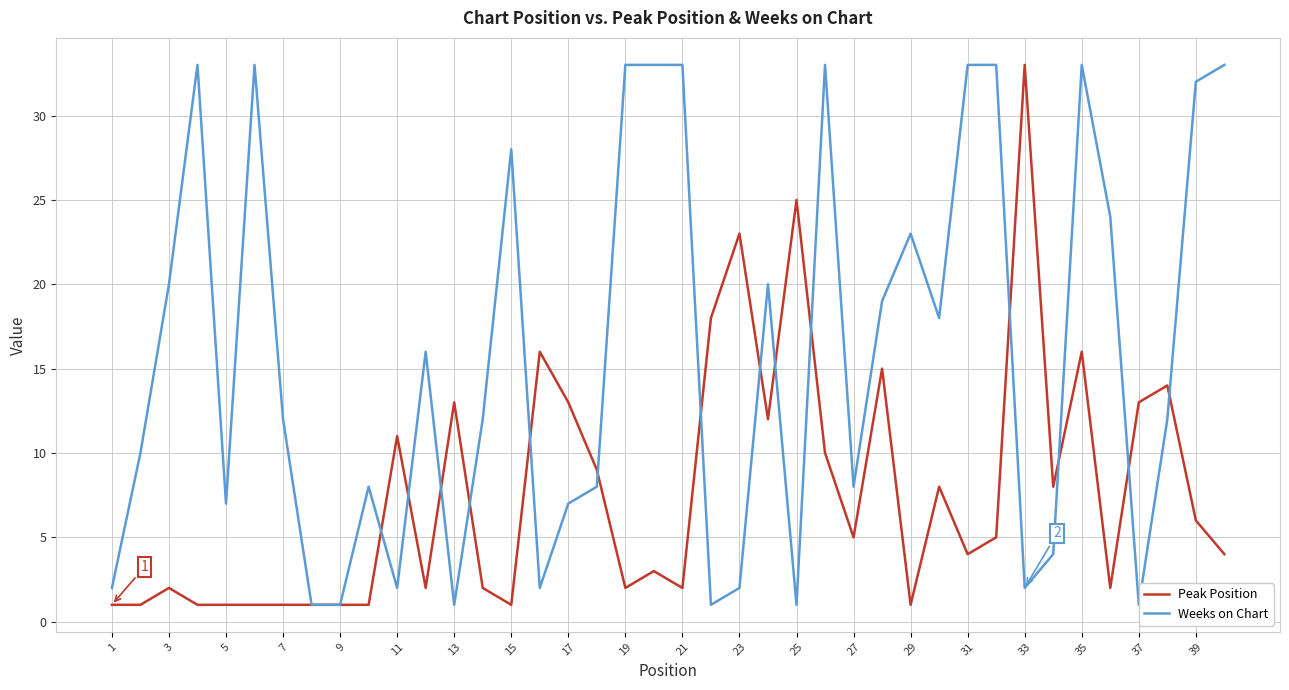

What is the highest value of the Peak Position series?

33